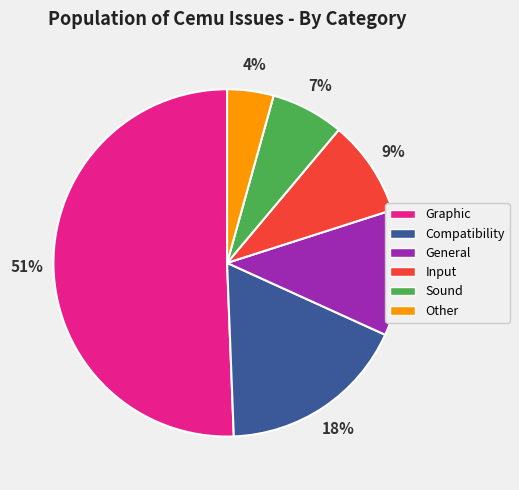

To the nearest percent, what is the average slice percentage?

17%